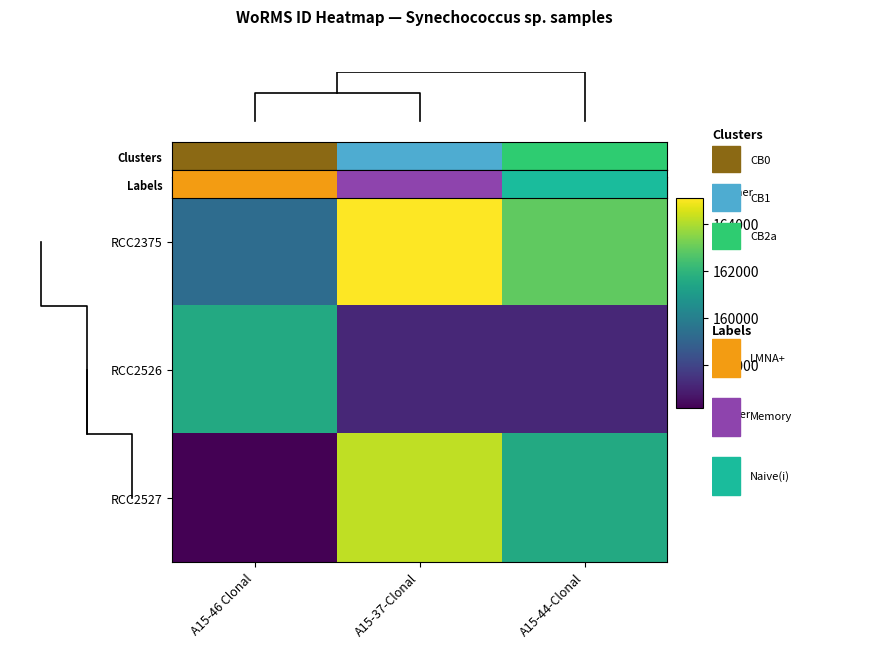

At how many categories does at least one series exceed 163801?

1